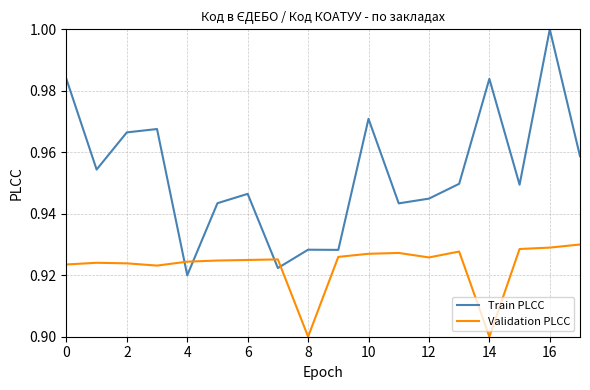

Which series has the largest range (max minus min)?

Train PLCC